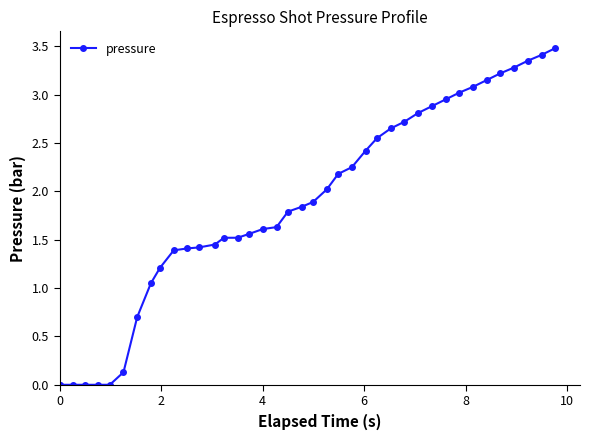

What is the value of the 16th point from the left?

1.5